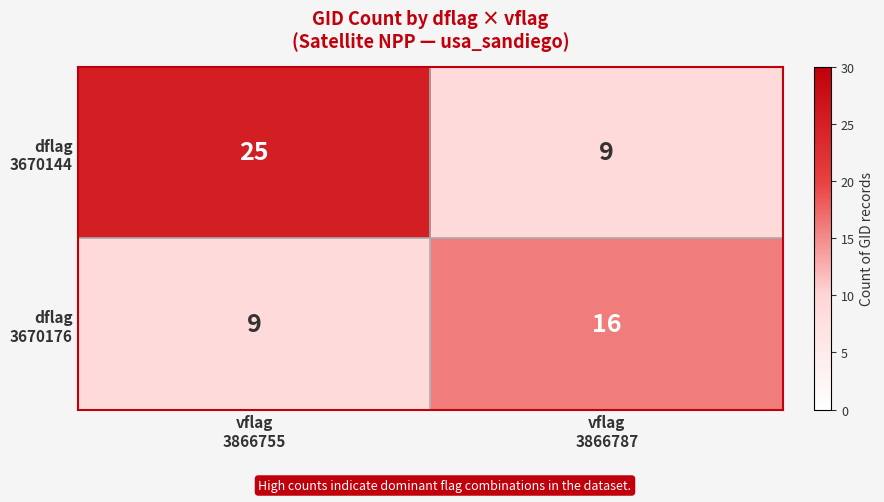

What is the maximum value shown in the chart?

25